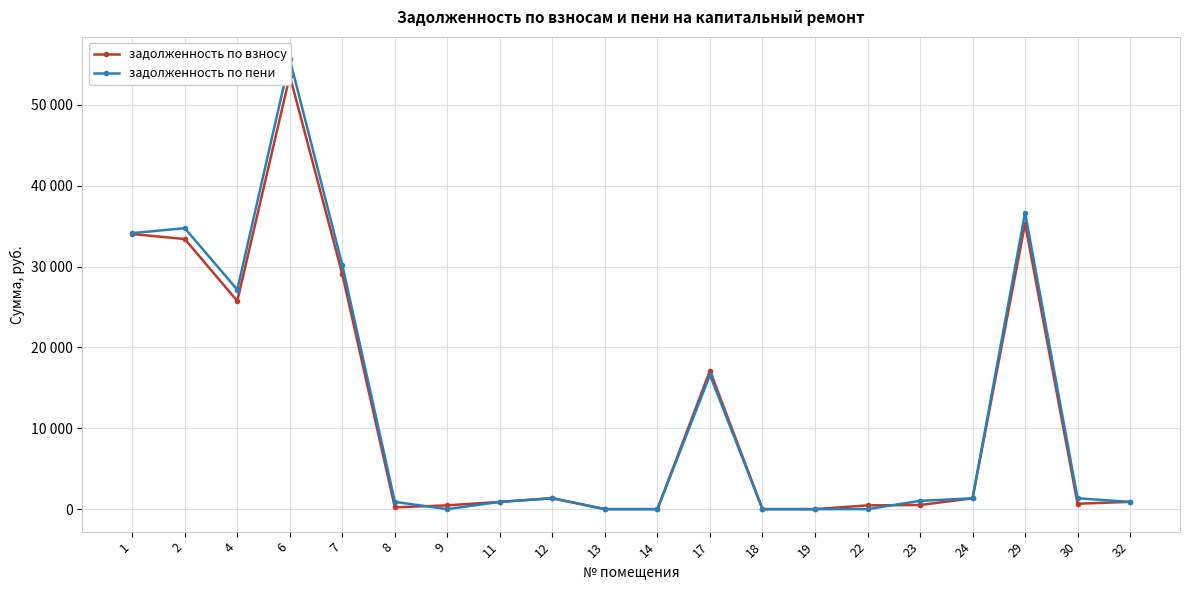

Is it true that задолженность по пени equals 897.0 at 11?

True